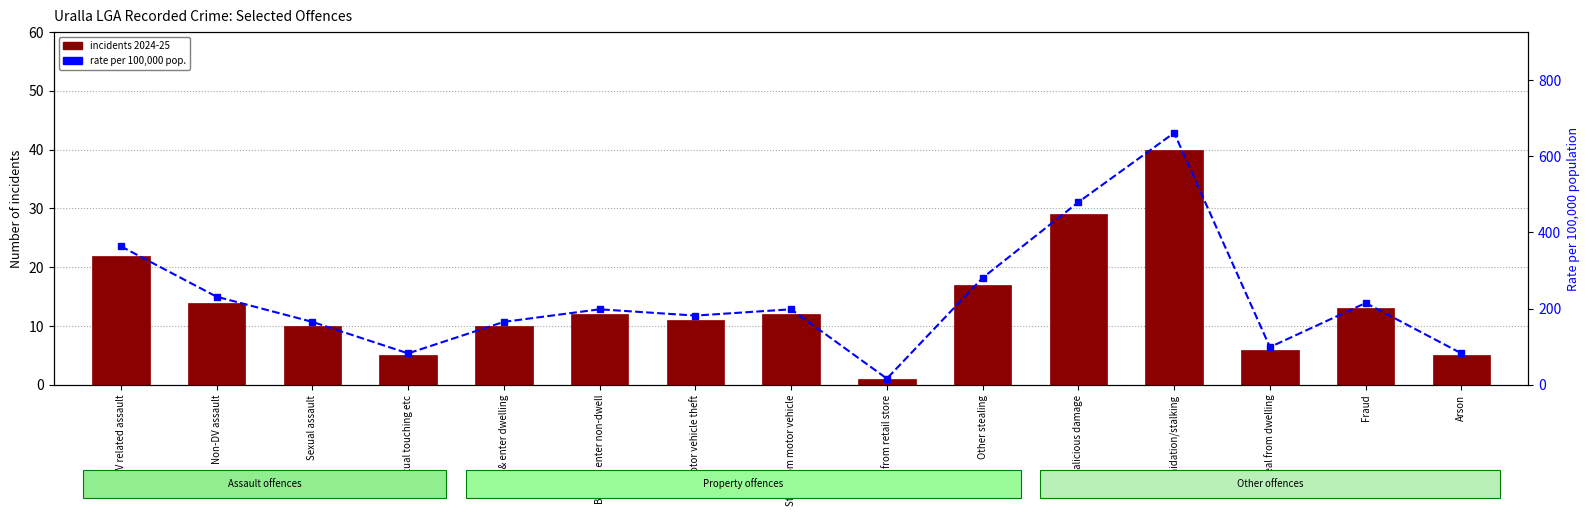

At which category is the sum across all series the highest?

Intimidation/stalking